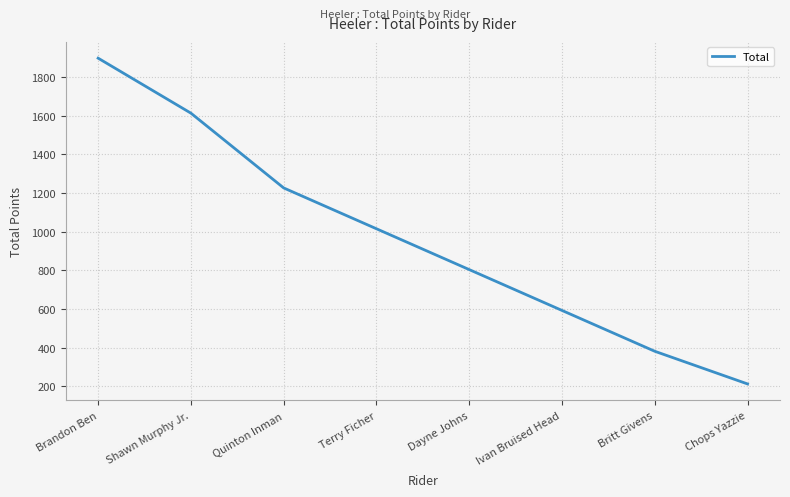

What position from the left is Dayne Johns?

5